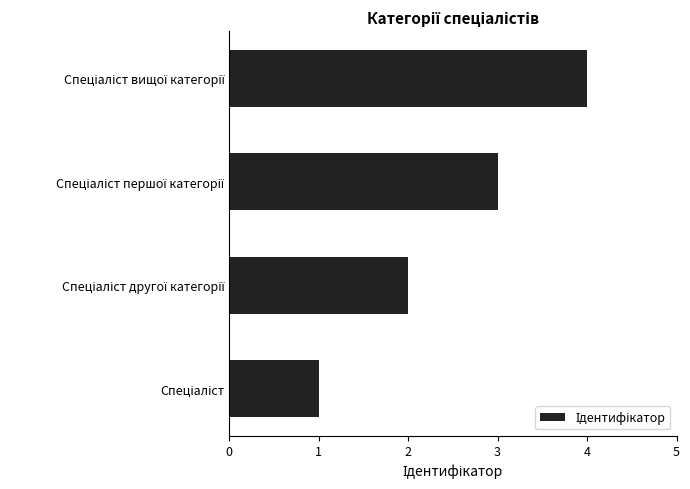

How many bars are there in total?

4